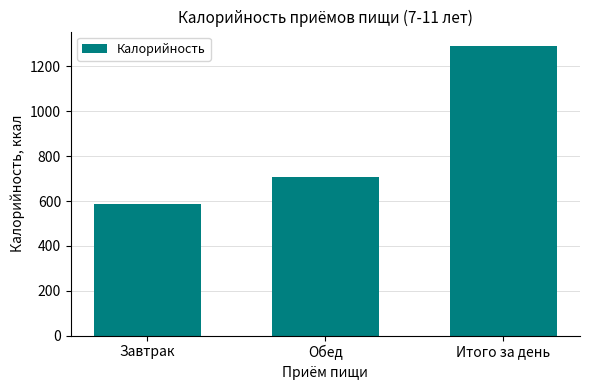

The value at Итого за день is 1290.8. True or false?

True